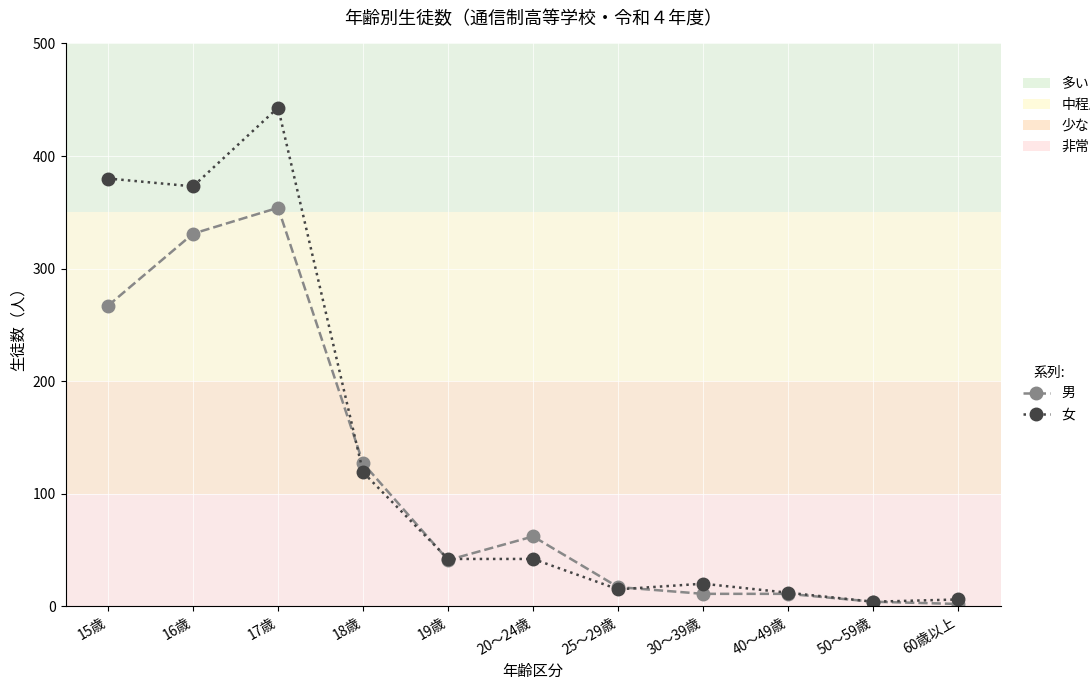

At which category does 女 reach its first local peak?

17歳